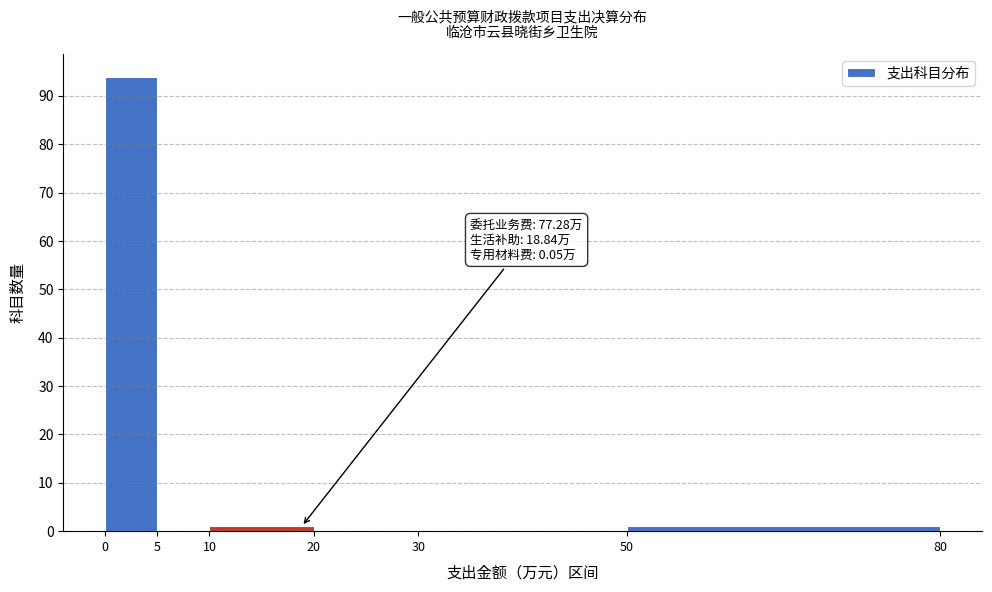

Over which range of the x-axis is the bar tallest?

0 to 5